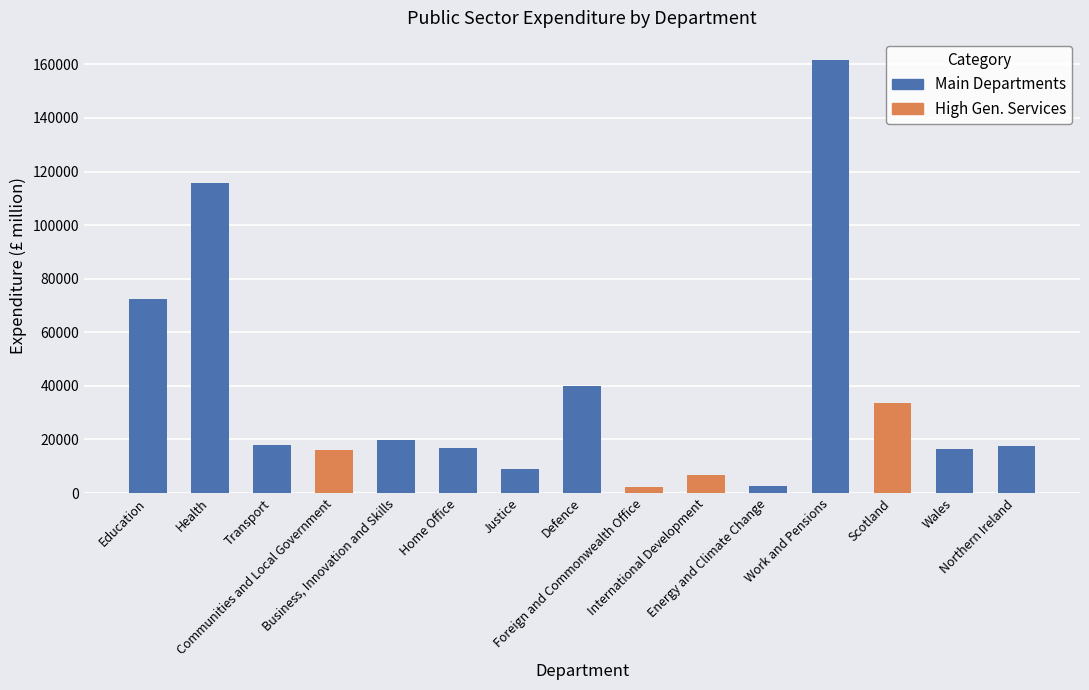

What is the value of the Total Expenditure bar at the 10th from the left?

6750